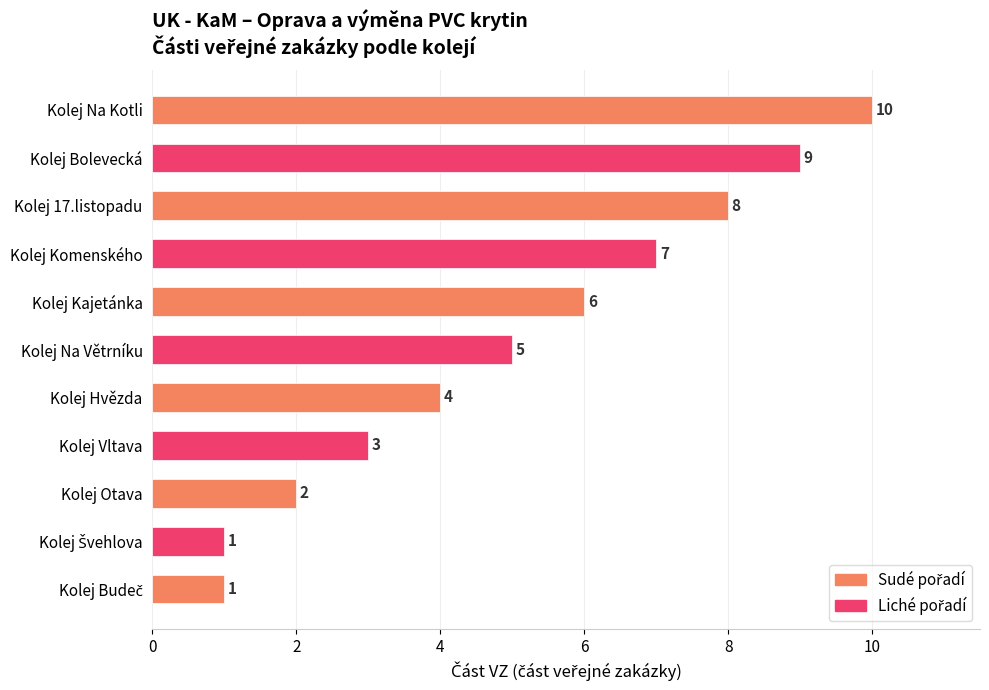

How many data points are less than 5?

5